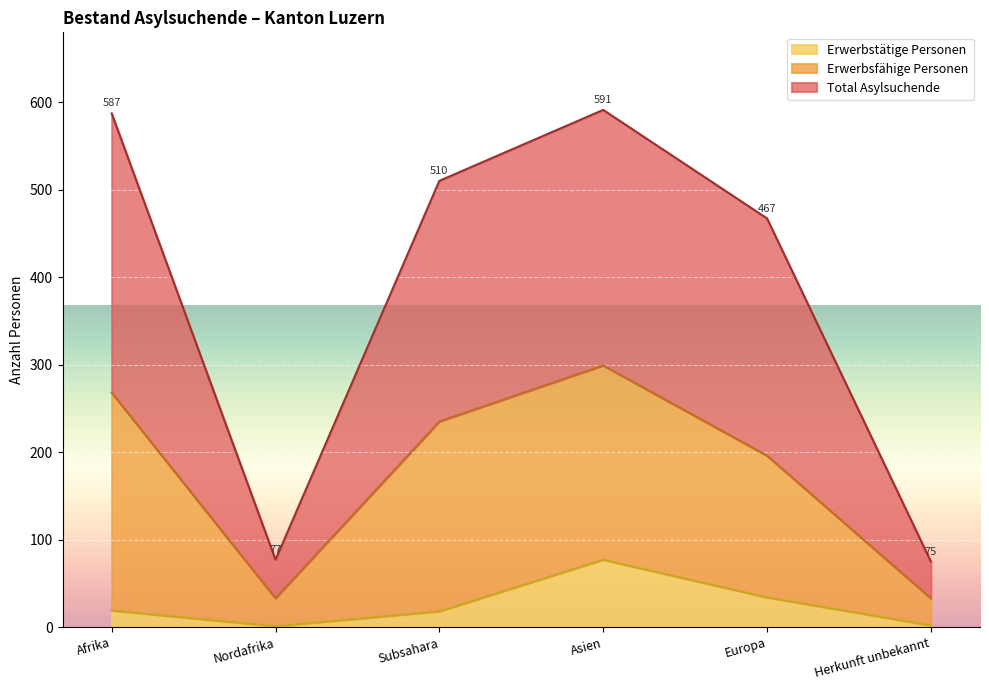

List the series in order of their overall mean, lowest first.

Erwerbstätige Personen, Erwerbsfähige Personen, Total Asylsuchende